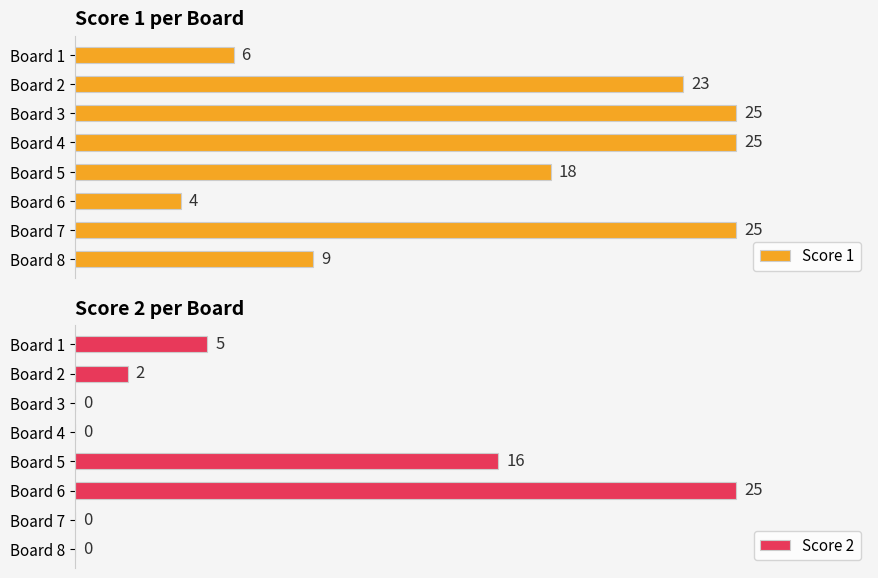

At which label does Score 1 reach its minimum?

Board 6